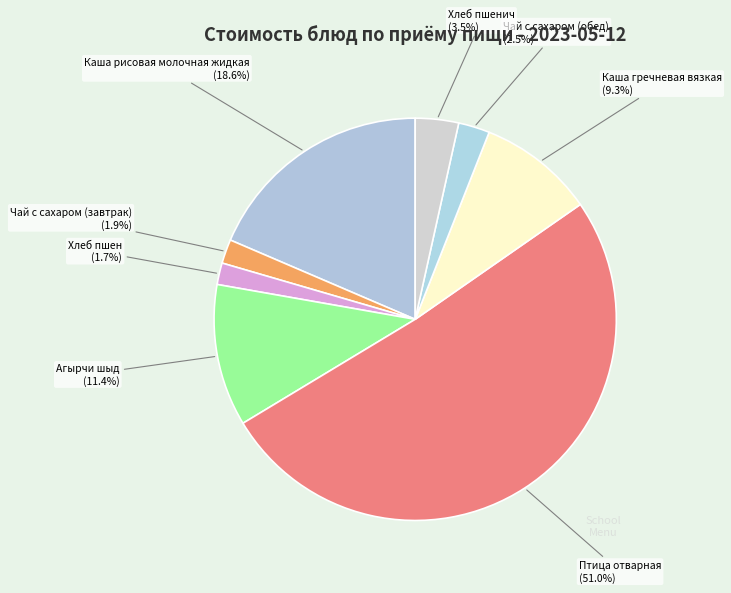

To the nearest percent, what is the difference between the Птица отварная and Каша гречневая вязкая slice percentages?

42%